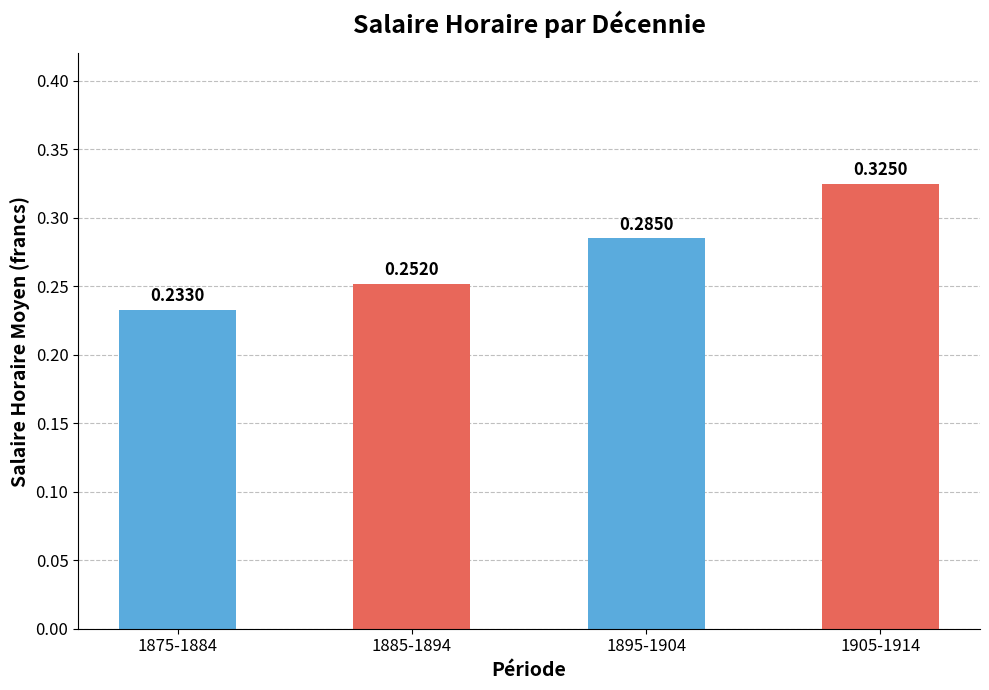

What is the change in value from 1885-1894 to 1905-1914?

+0.1